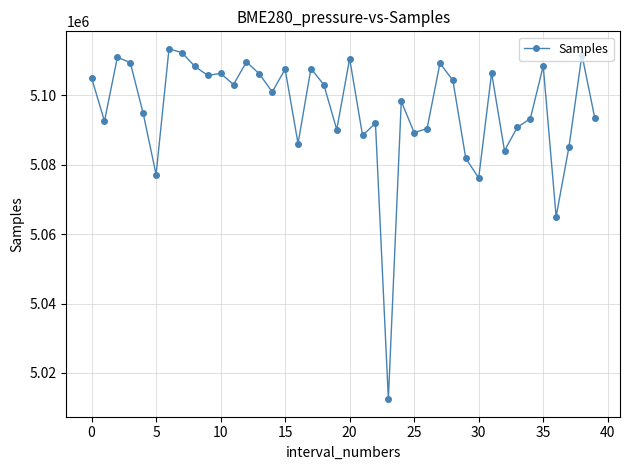

True or false: there are more than 0 points higher than both neighbors.

True